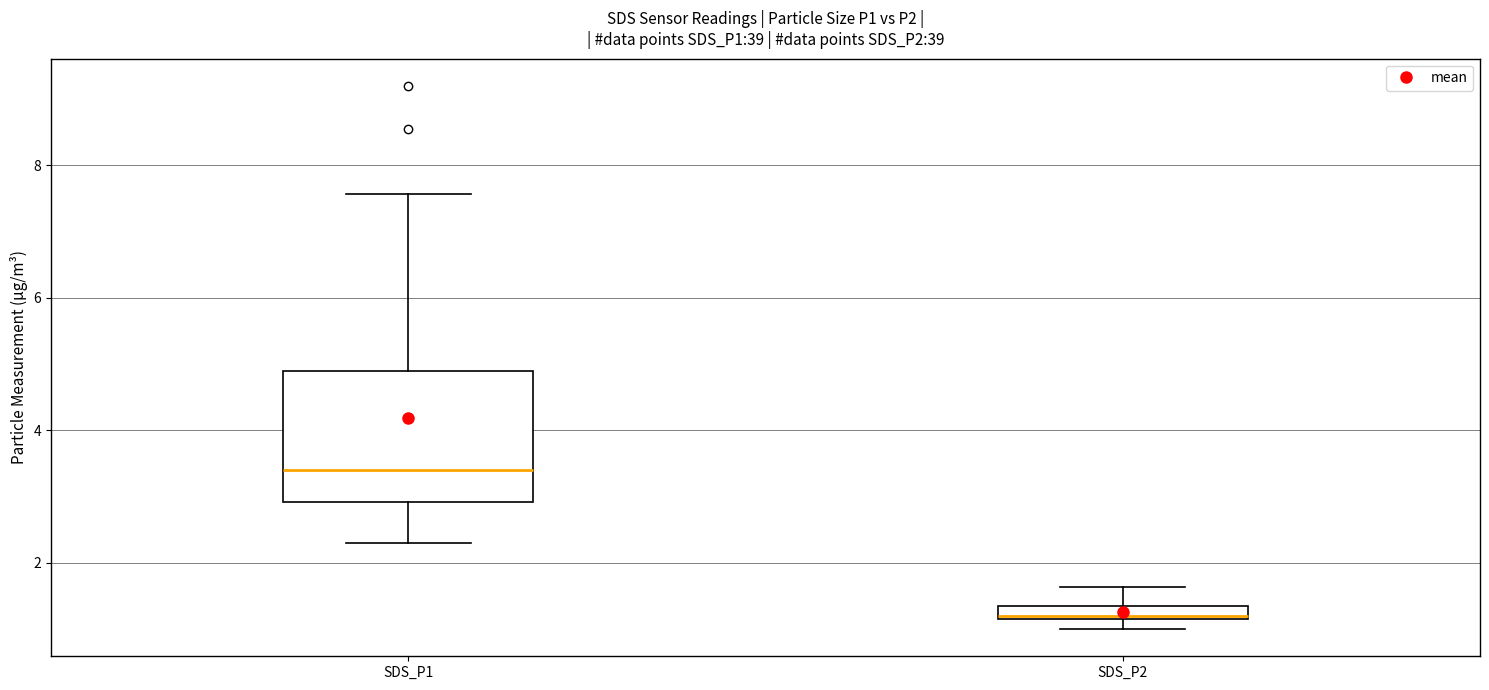

Where is the lower edge of the box for SDS_P1 on the y-axis? The values are not printed on the chart, so give them approximately, as read against the axis.

3.0